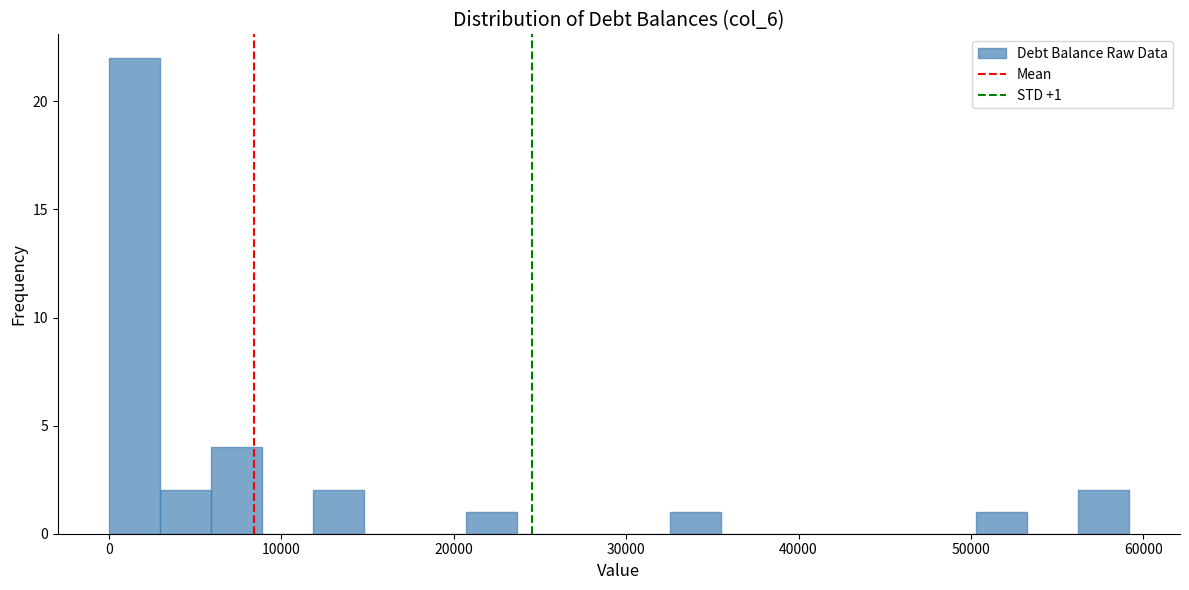

Around what value on the x-axis is the tallest bar? Give the approximate position of its centre, as read against the axis.

1000